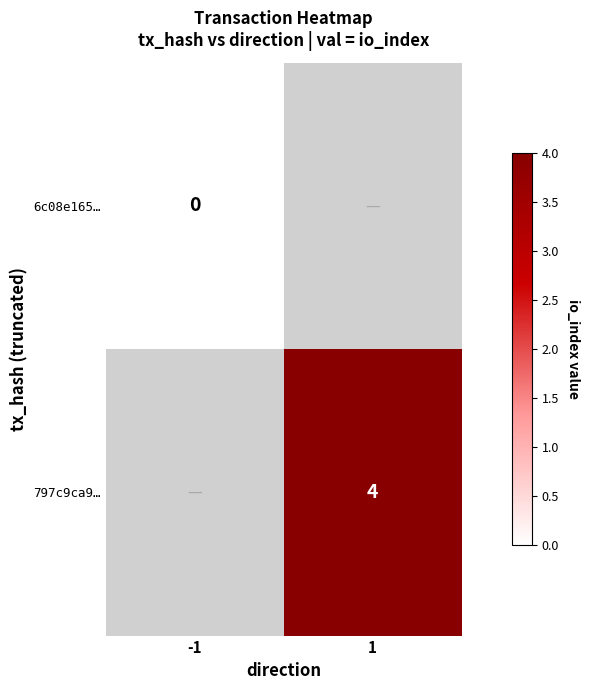

Is the value of 6c08e165… at -1 greater than the value of 797c9ca9… at 1?

No